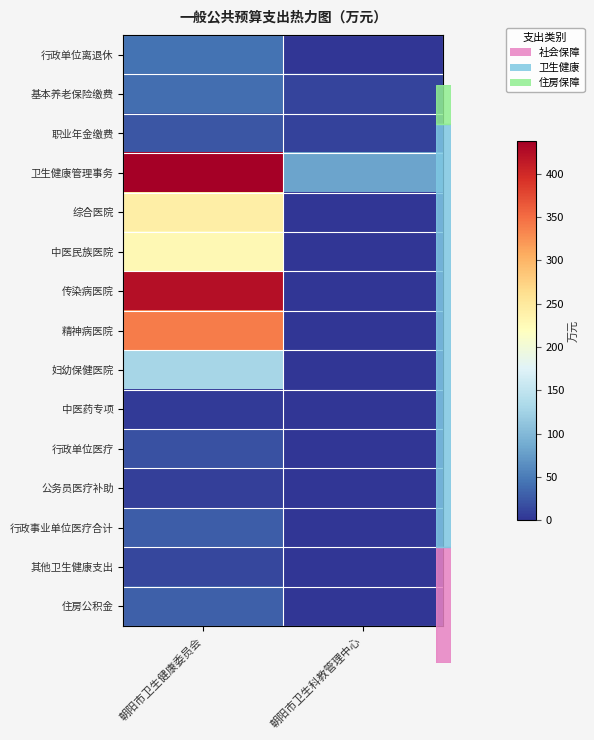

At which category is the sum across all series the highest?

朝阳市卫生健康委员会